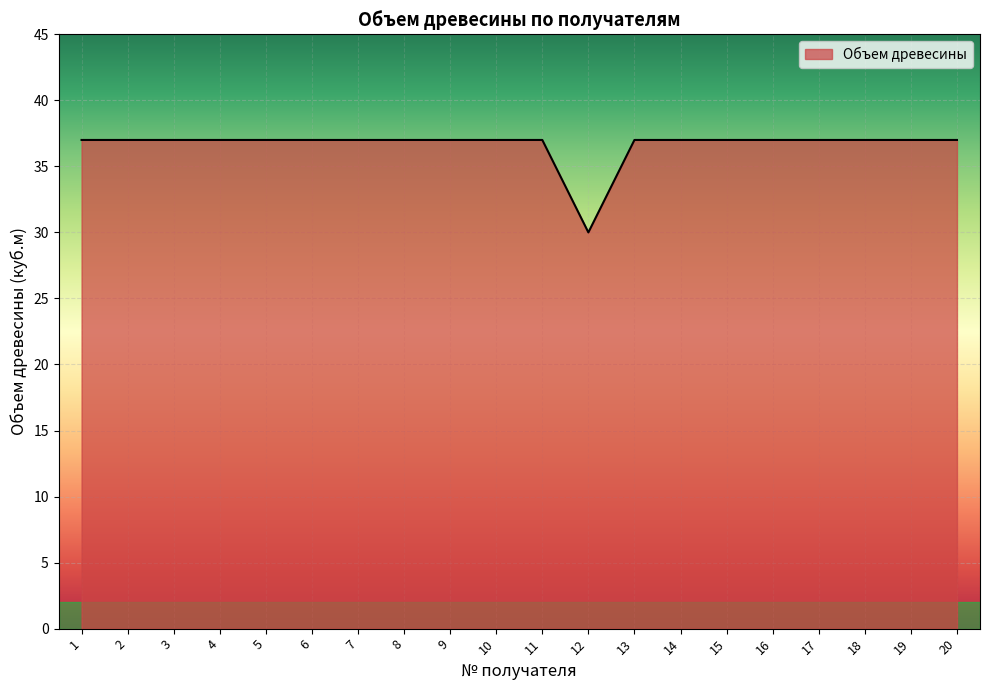

Is it true that the value at 16 is 37?

True